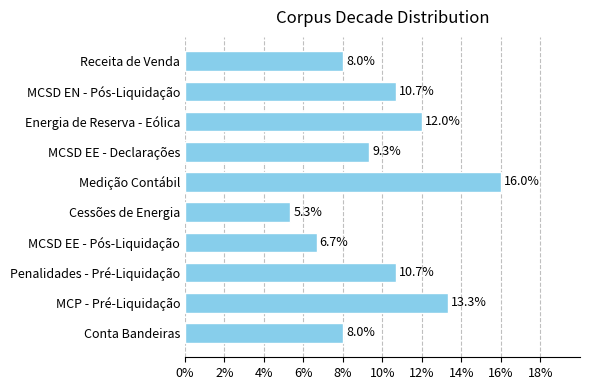

What is the average value?

10.0